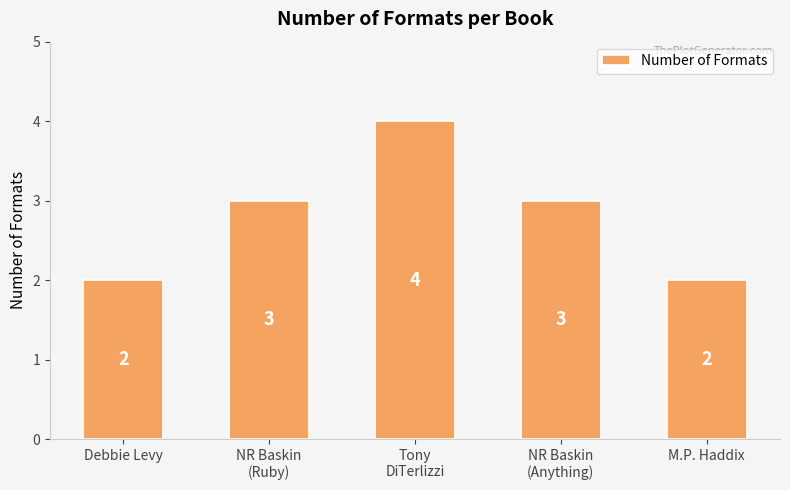

What is the difference between the maximum and second lowest values?

2